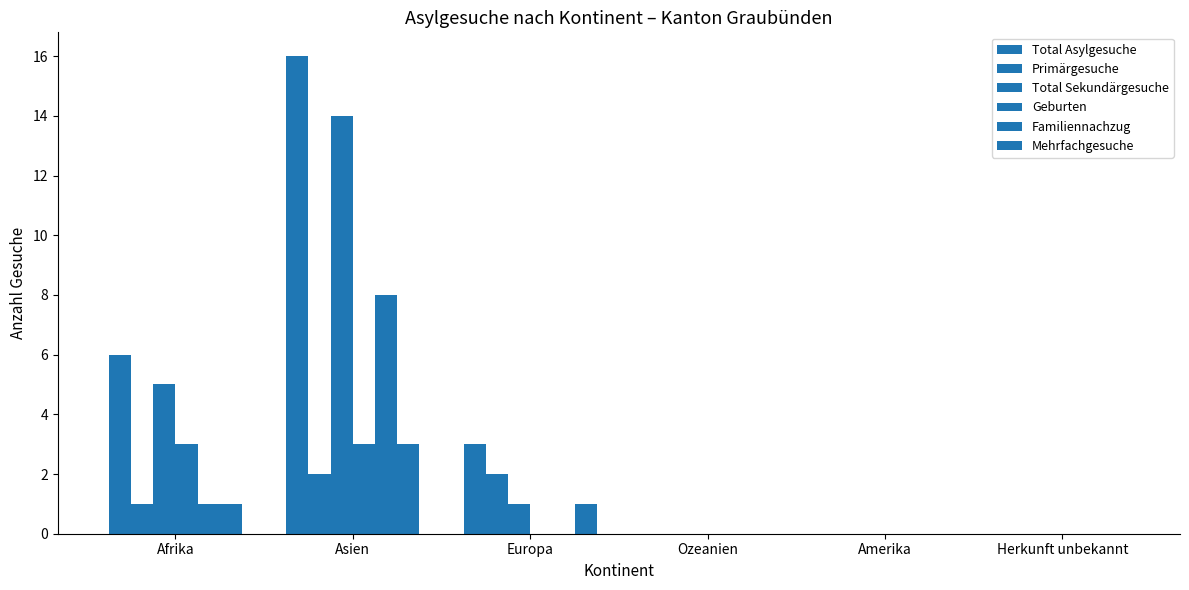

The Geburten series shows 5 at Afrika. True or false?

False